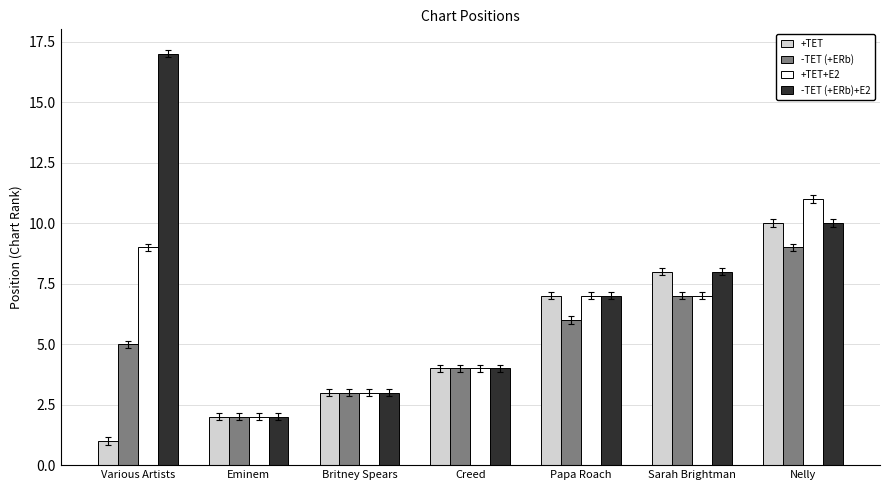

What is the maximum value for +TET+E2?

11